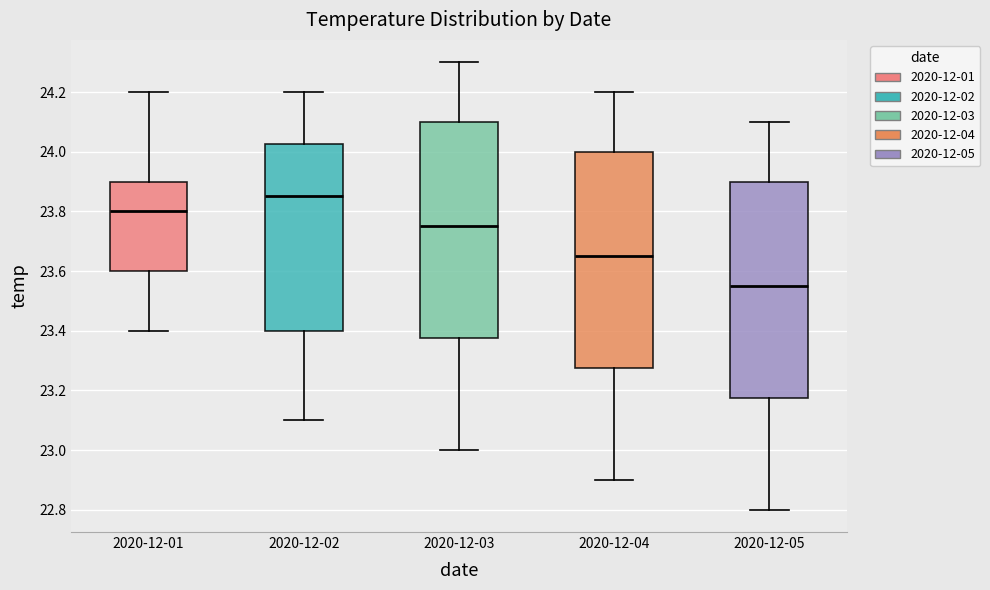

Reading left to right, transcribe this box plot: for each box, give where its median line is, the range the box spans, and where its two whiskers end, as read against the y-axis. The values are not printed on the chart, so give them approximately, as read against the axis.

2020-12-01: median 23.80, box 23.60 to 23.90, whiskers 23.40 to 24.20
2020-12-02: median 23.86, box 23.40 to 24.02, whiskers 23.10 to 24.20
2020-12-03: median 23.76, box 23.38 to 24.10, whiskers 23.00 to 24.30
2020-12-04: median 23.66, box 23.28 to 24.00, whiskers 22.90 to 24.20
2020-12-05: median 23.56, box 23.18 to 23.90, whiskers 22.80 to 24.10